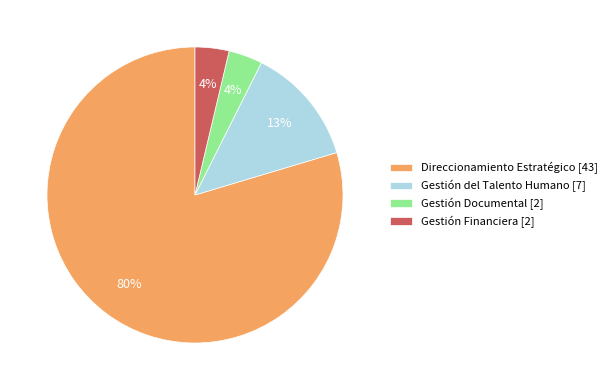

Combined, do Gestión Financiera [2] and Gestión del Talento Humano [7] account for over 50%?

No